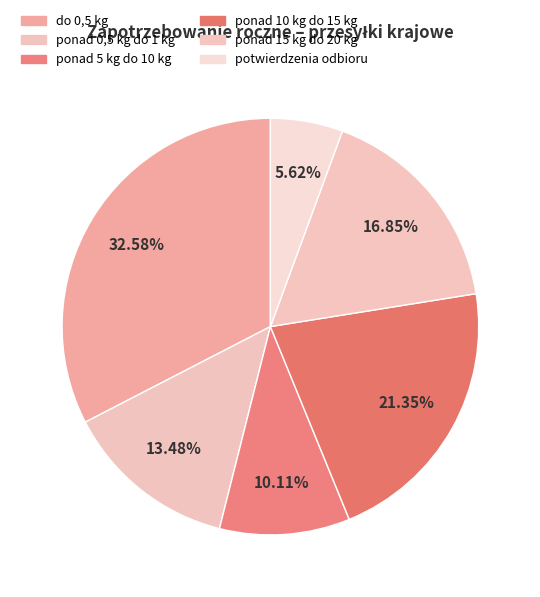

Rank the categories by value from highest to lowest.

do 0,5 kg, ponad 10 kg do 15 kg, ponad 15 kg do 20 kg, ponad 0,5 kg do 1 kg, ponad 5 kg do 10 kg, potwierdzenia odbioru